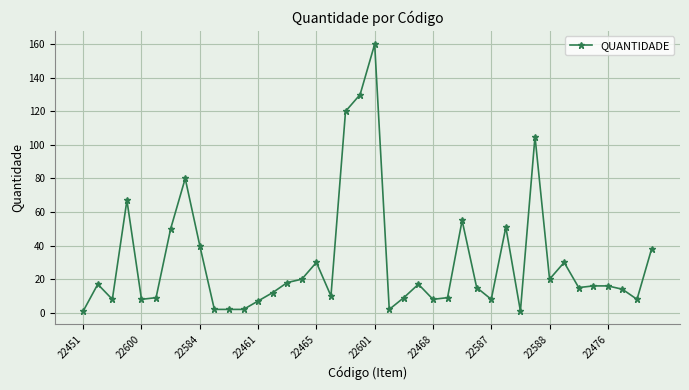

True or false: there are more than 0 points higher than both neighbors.

True